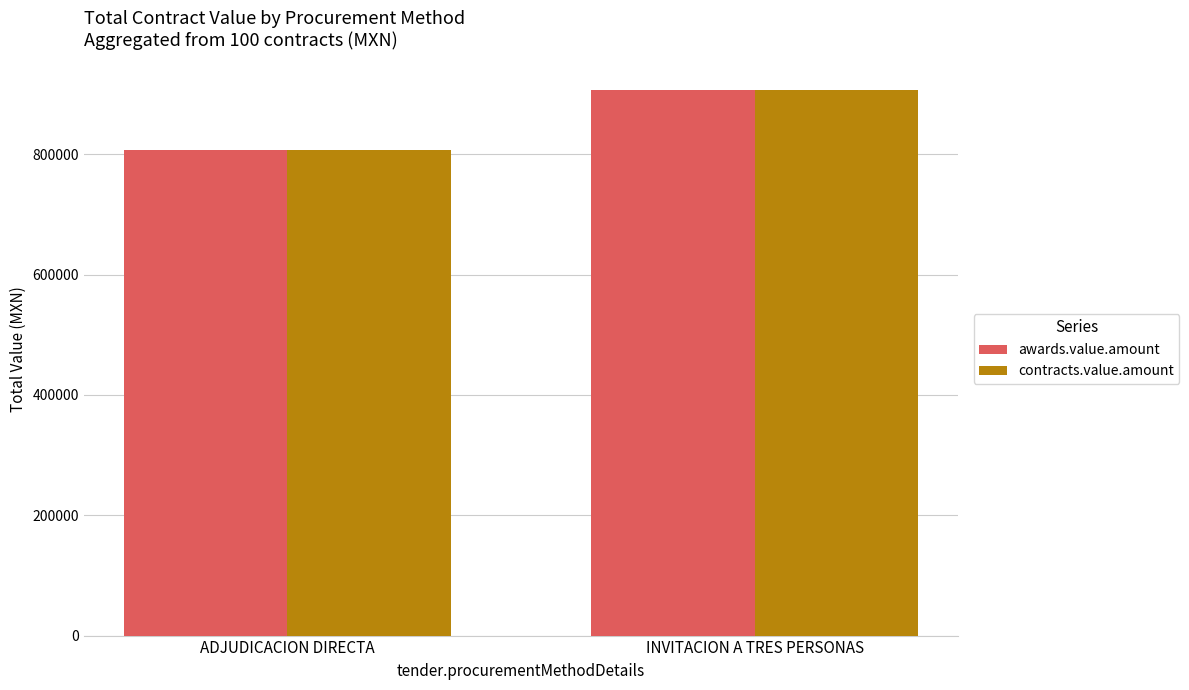

How many bars are there in total?

4